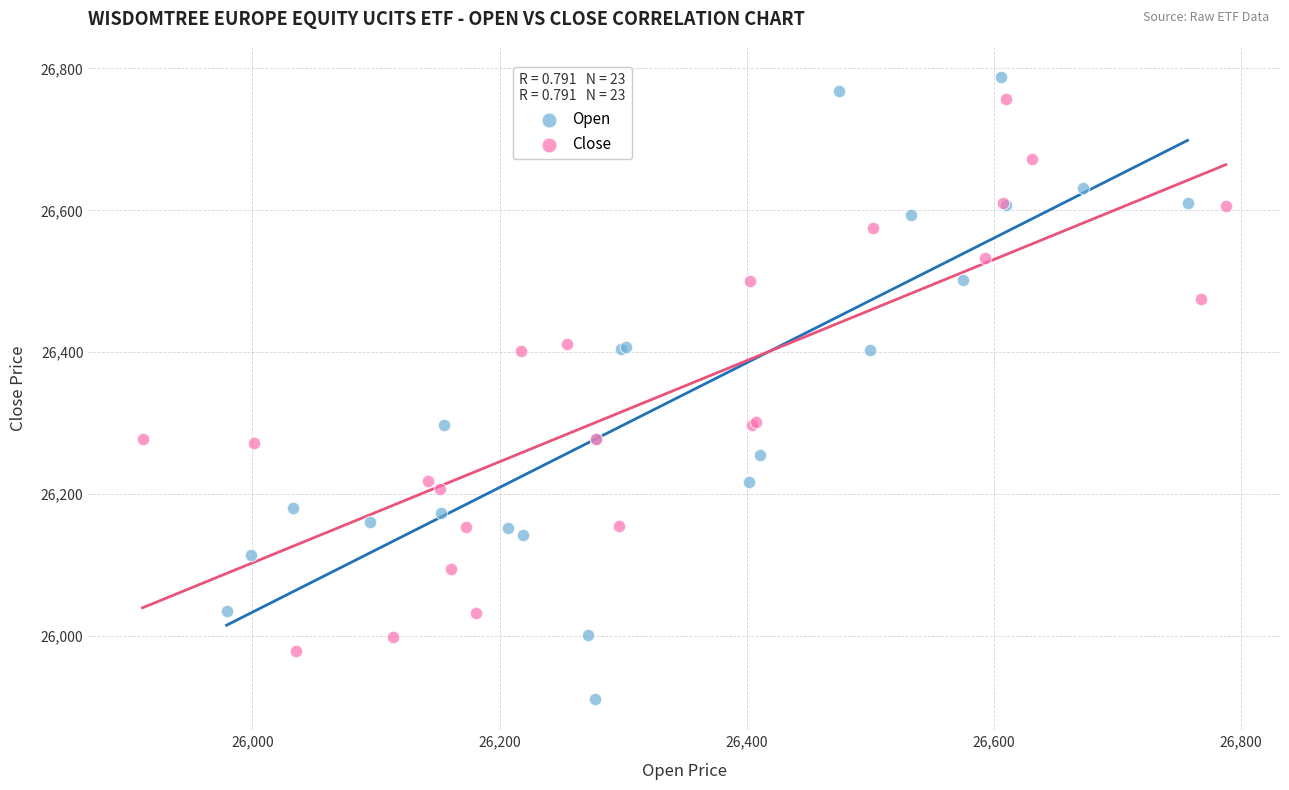

Which series contains the lowest Y value?

Open